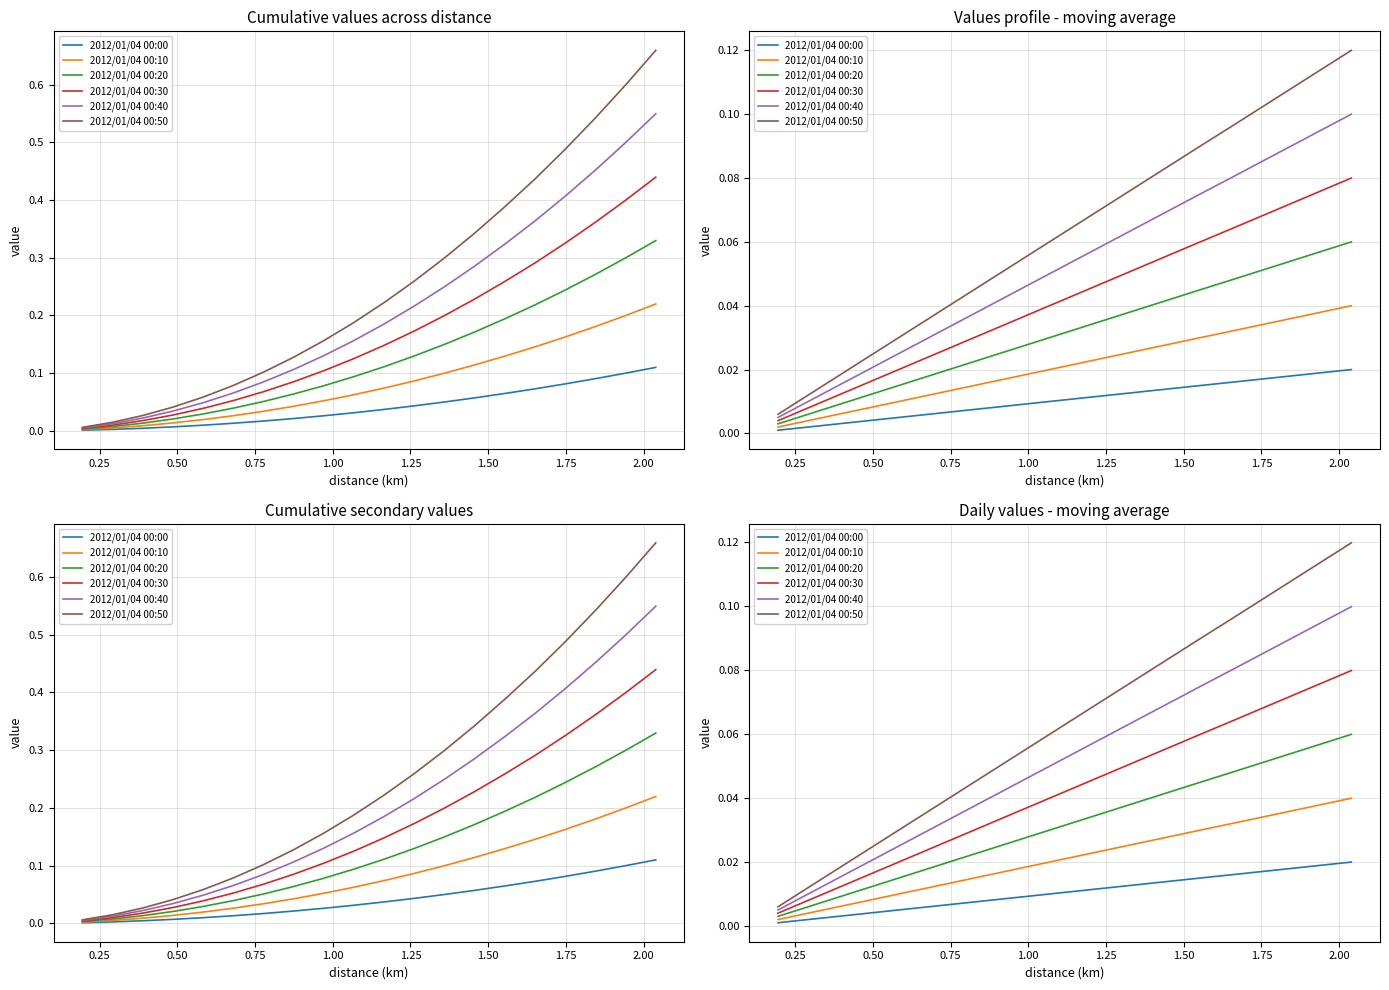

Does the chart have visible grid lines?

Yes